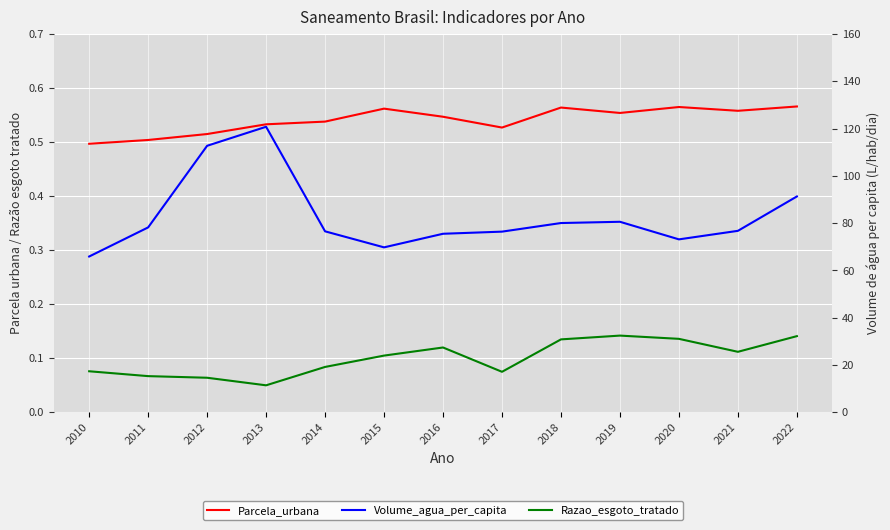

The value of Parcela_urbana at 2022 is 0.6. True or false?

True